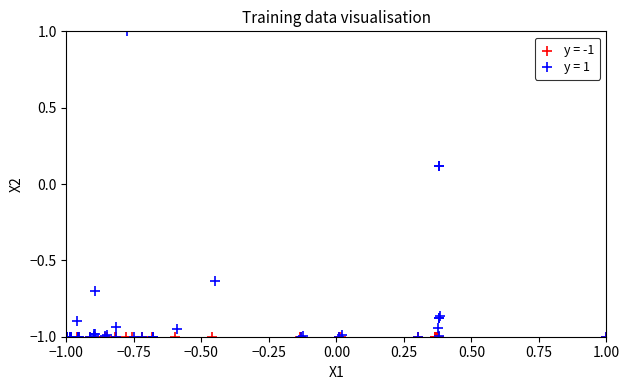

Which series has the widest spread of Y values?

y = 1